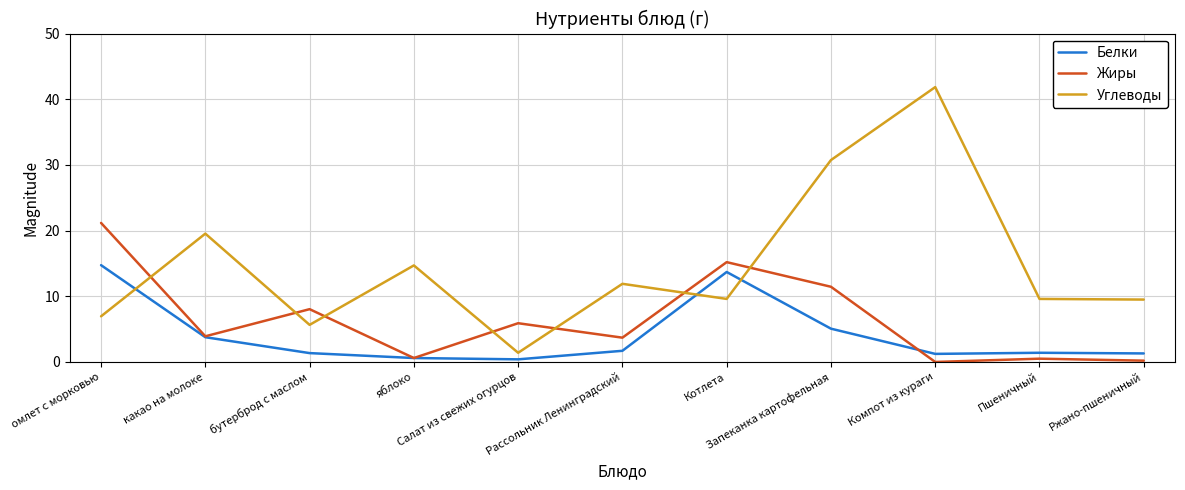

Which series has the largest range (max minus min)?

Углеводы